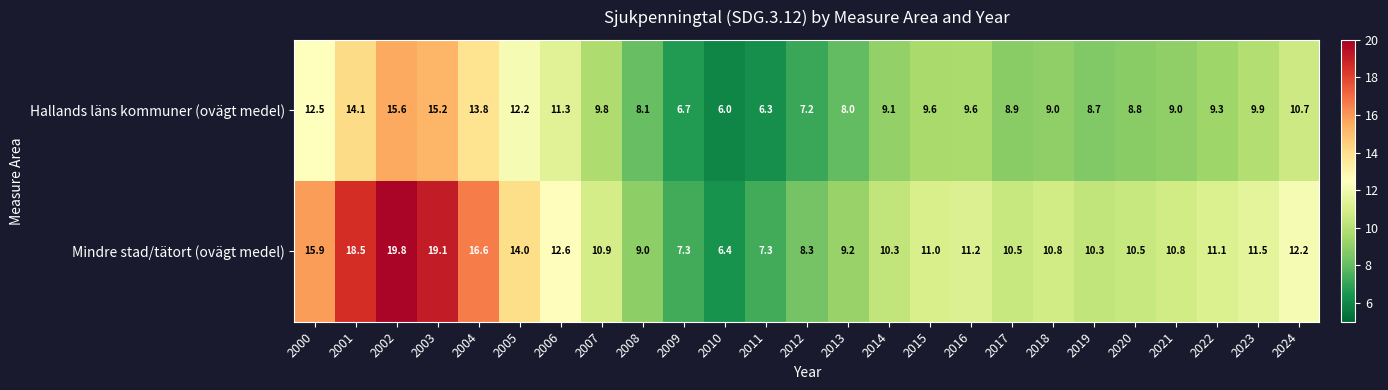

Between 2013 and 2017, which series saw the biggest shift?

Mindre stad/tätort (ovägt medel)